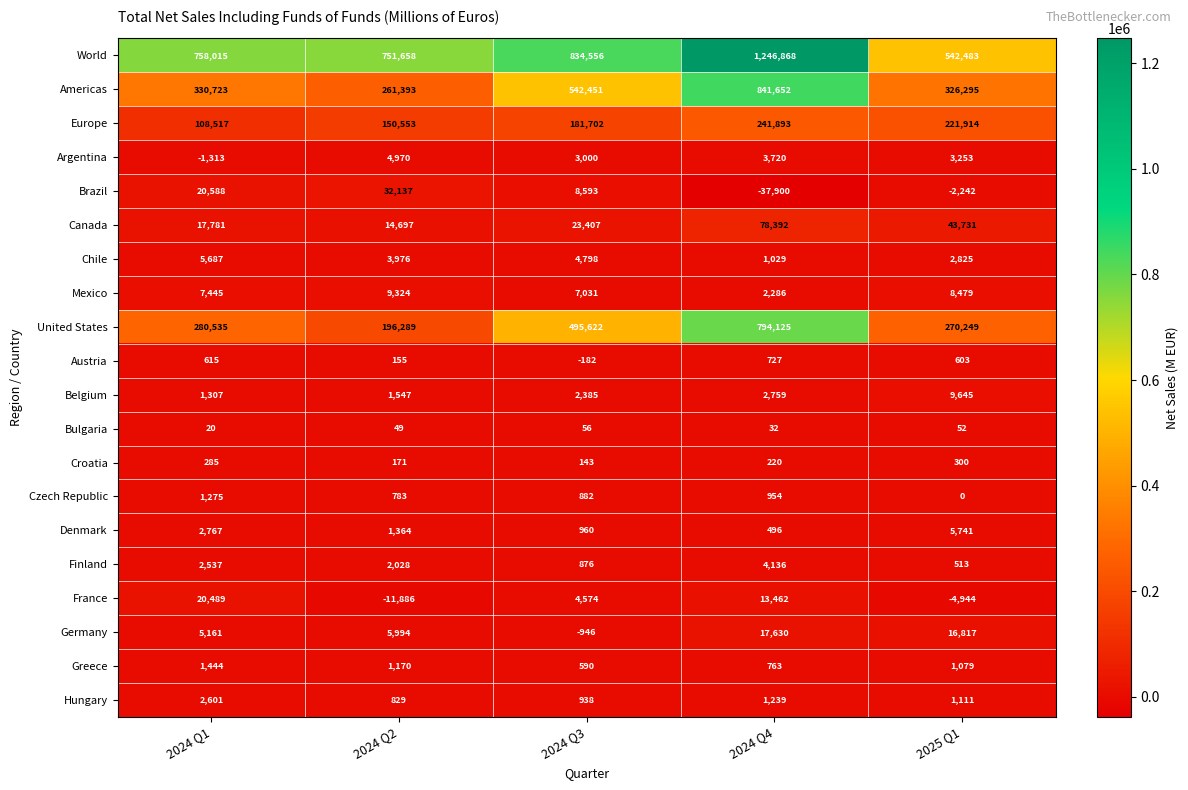

At 2025 Q1, list the series in order from smallest to largest.

France, Brazil, Czech Republic, Bulgaria, Croatia, Finland, Austria, Greece, Hungary, Chile, Argentina, Denmark, Mexico, Belgium, Germany, Canada, Europe, United States, Americas, World